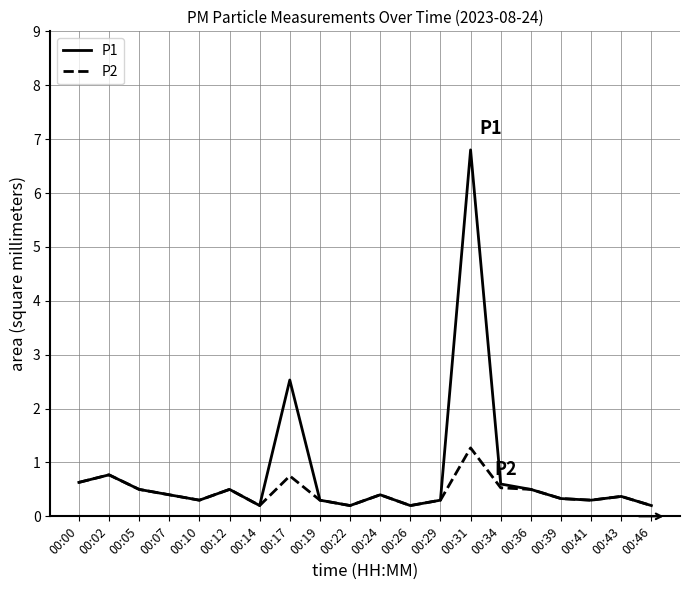

Which series has the largest range (max minus min)?

P1